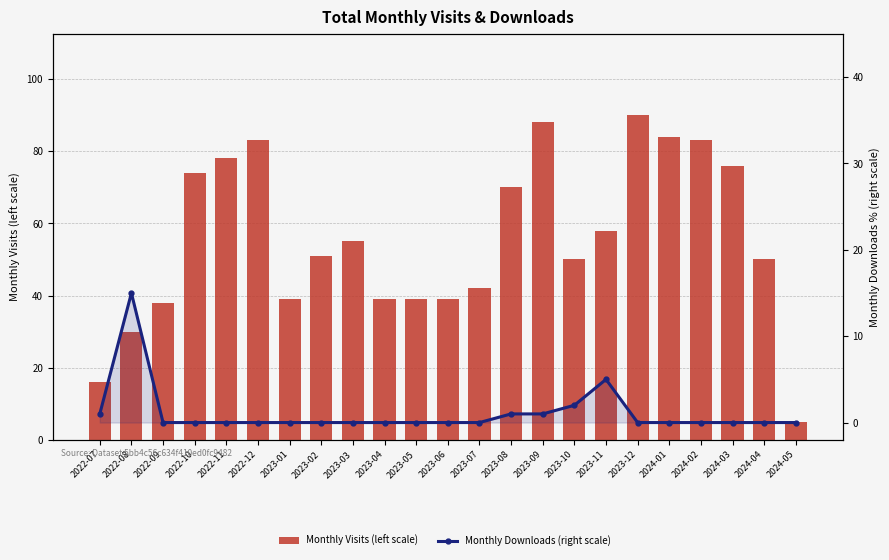

What is the value of the Monthly Visits (left scale) bar at the 23rd from the left?

5